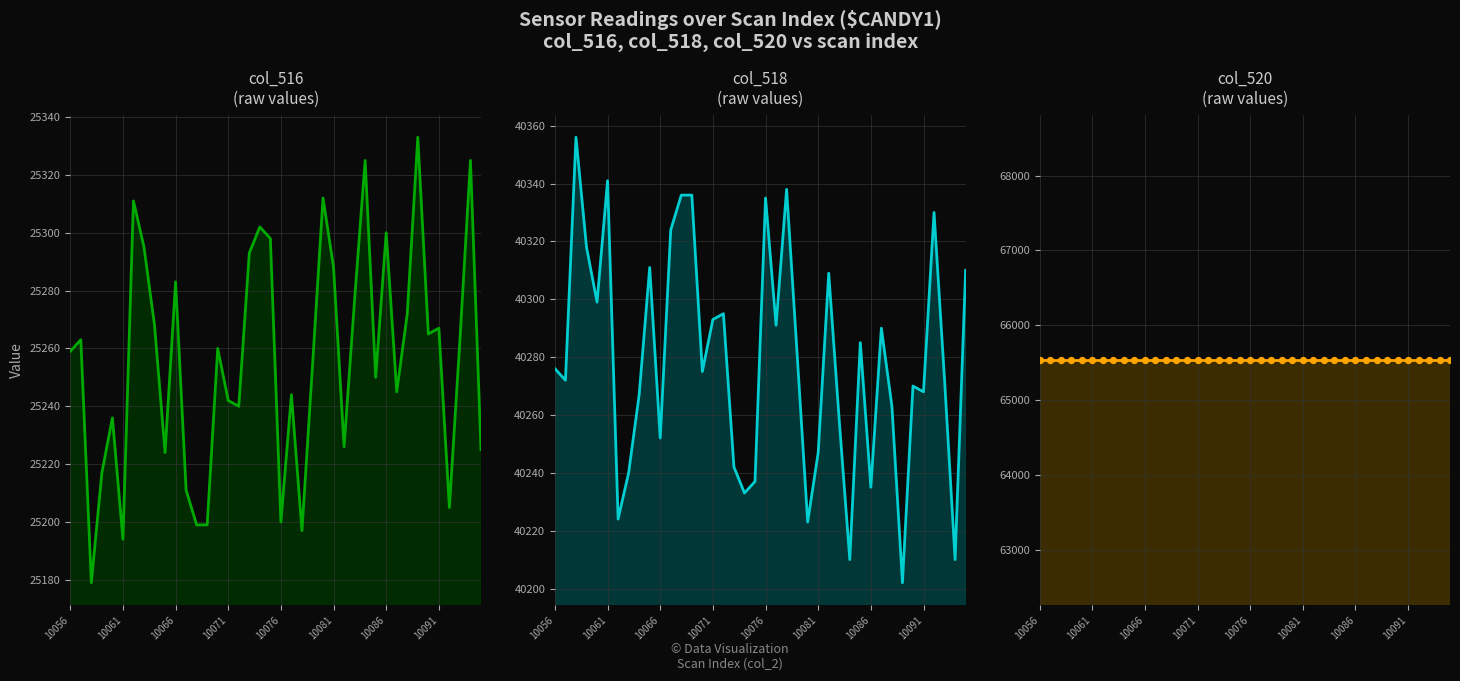

Which series has the widest spread of Y values?

col_516